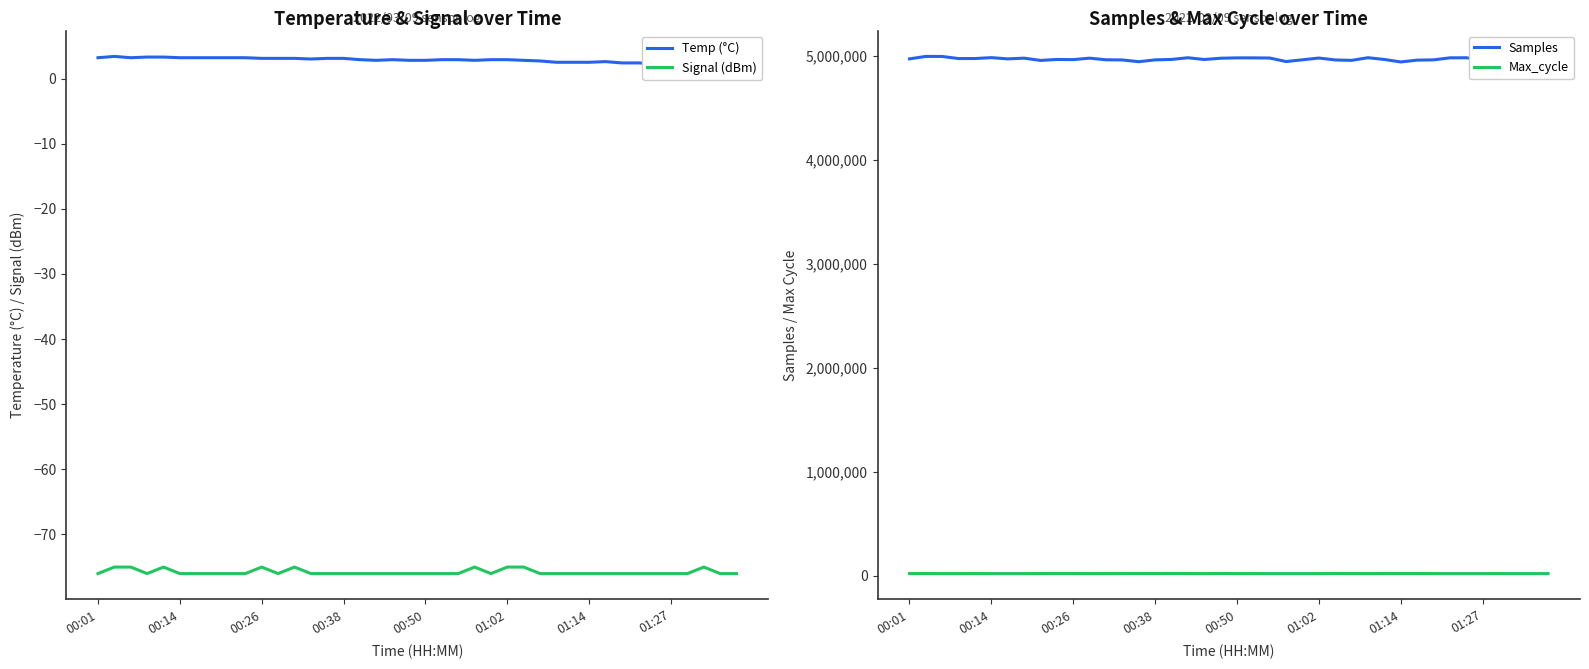

What is the sum of all Samples values?

198766774